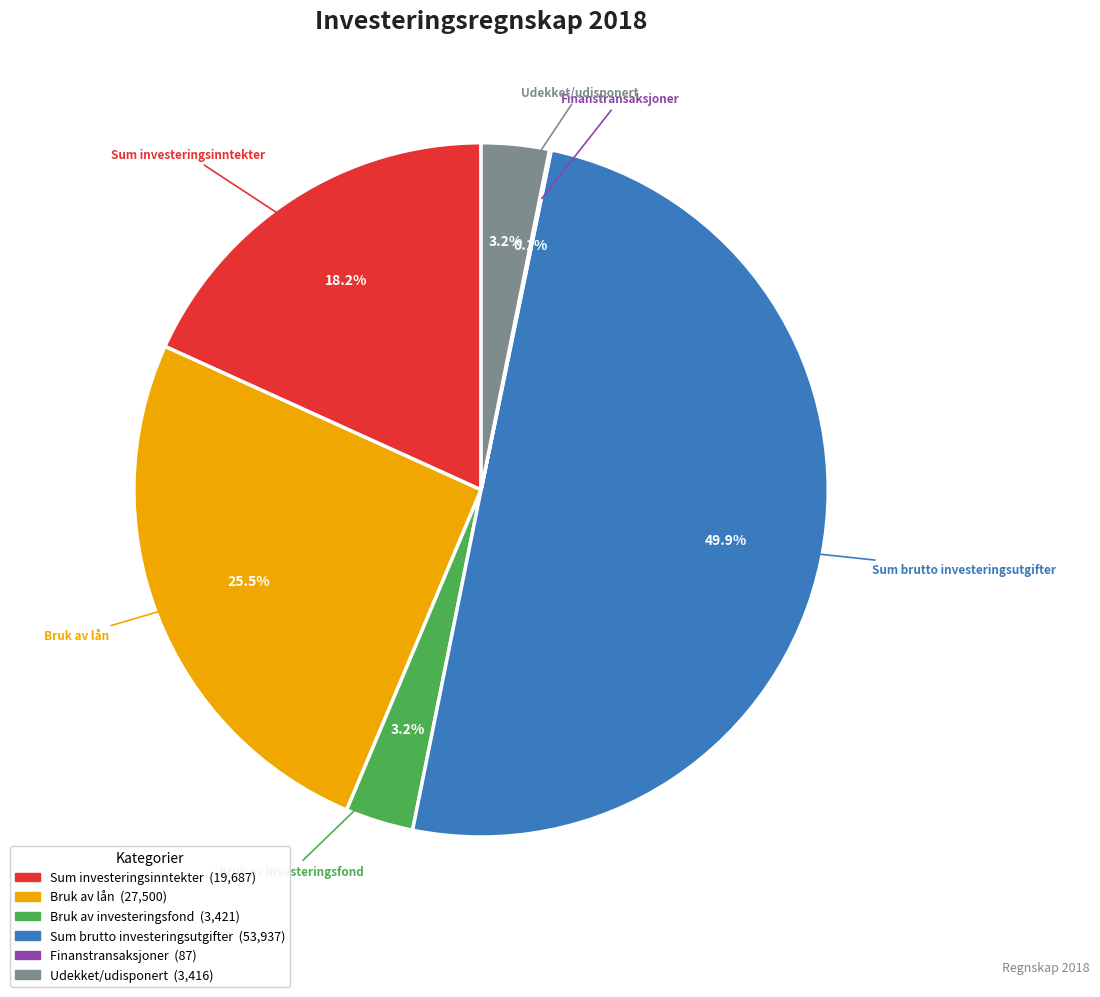

What portion of the pie excludes Sum brutto investeringsutgifter?

50.1%